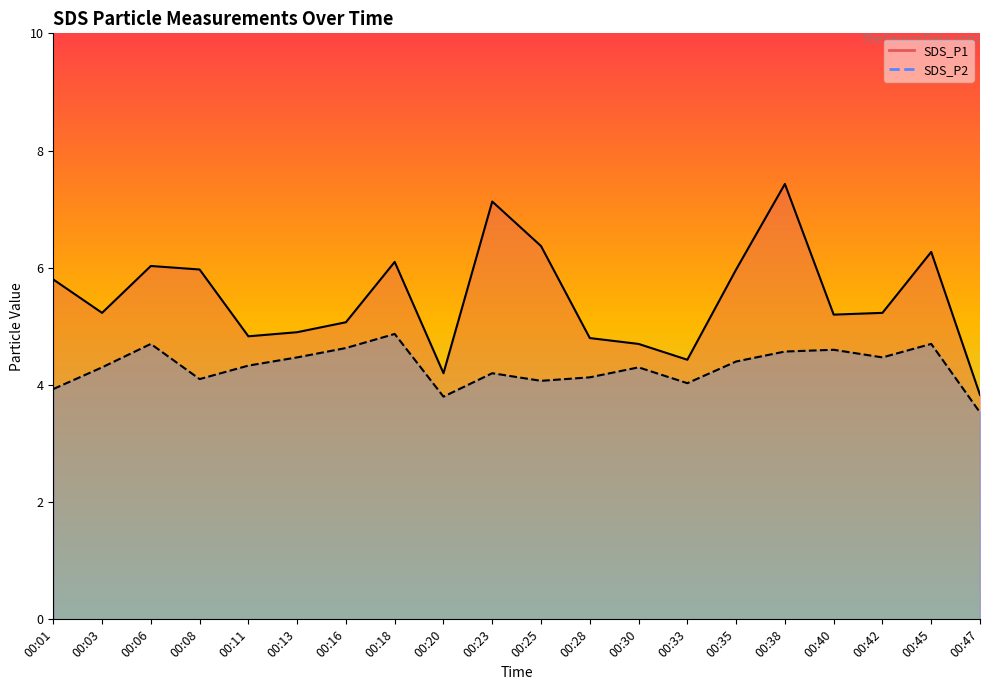

True or false: SDS_P2 and SDS_P1 intersect in this chart.

False